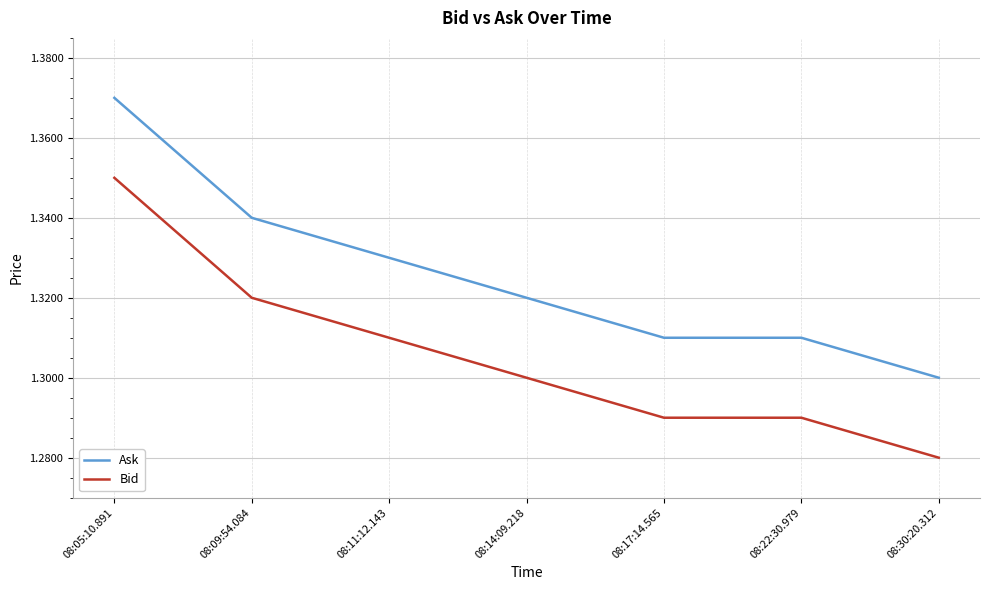

Where is Ask nearest to the value 1?

08:30:20.312